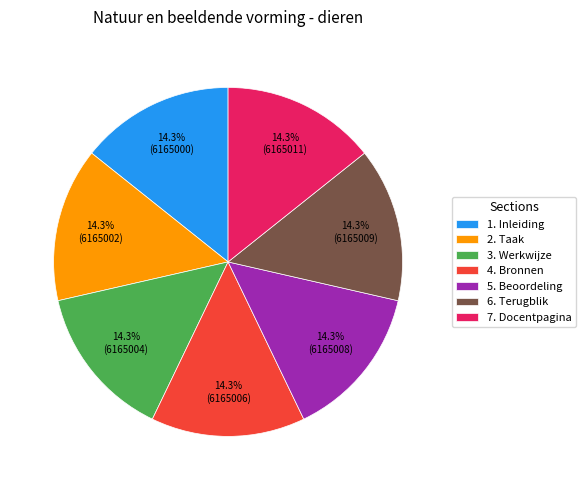

To the nearest percent, what portion does 3. Werkwijze represent?

14%